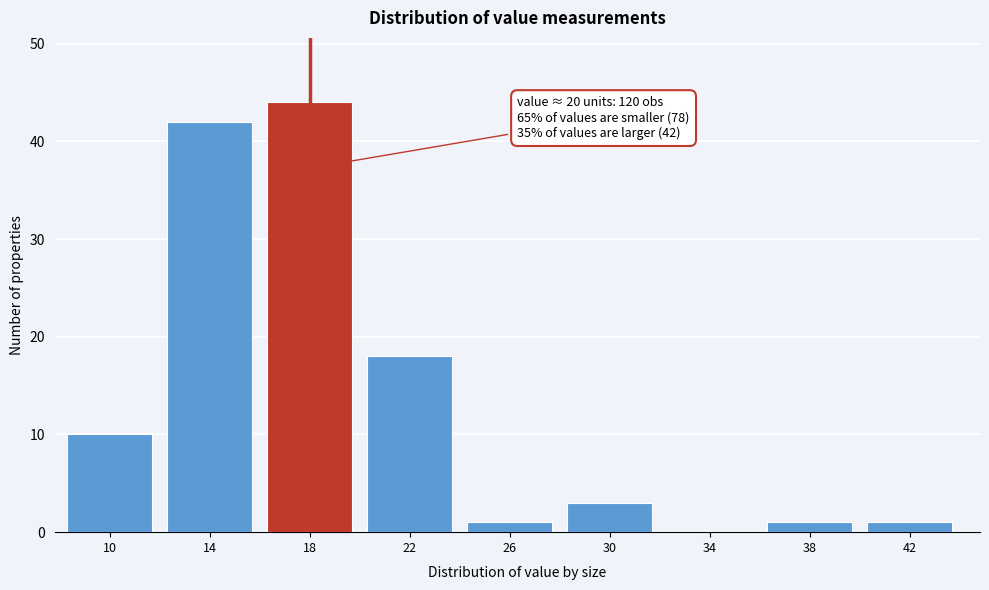

Reading left to right, transcribe all the data shown in this chart.

10=10	14=42	18=44	22=18	26=1	30=3	34=0	38=1	42=1